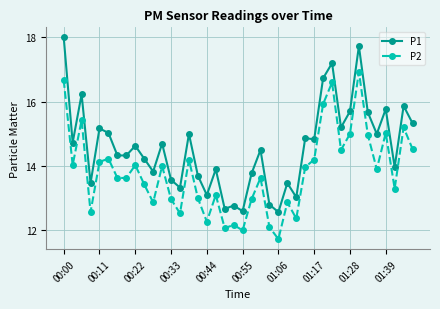

True or false: P1 and P2 cross at least once.

False